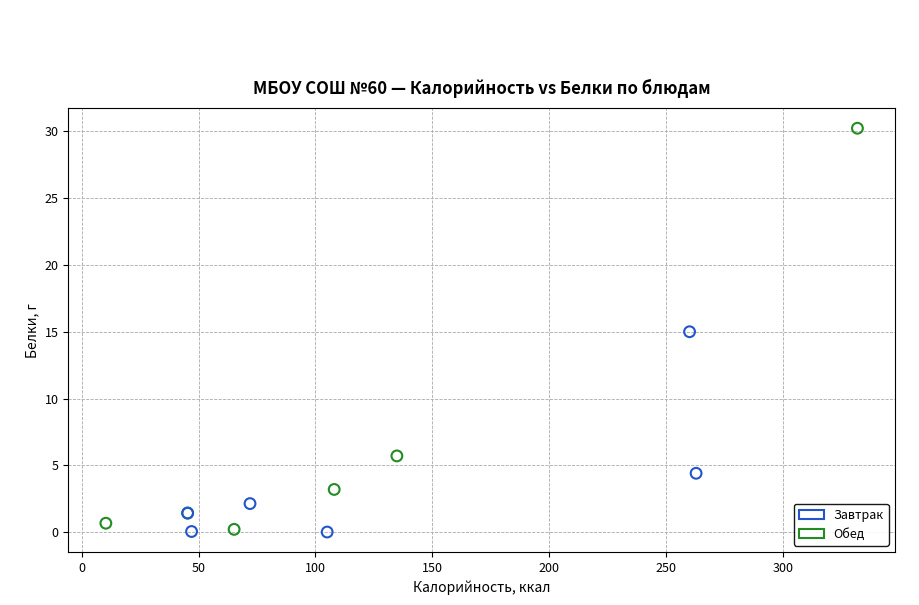

Which series has the widest spread of Y values?

Обед